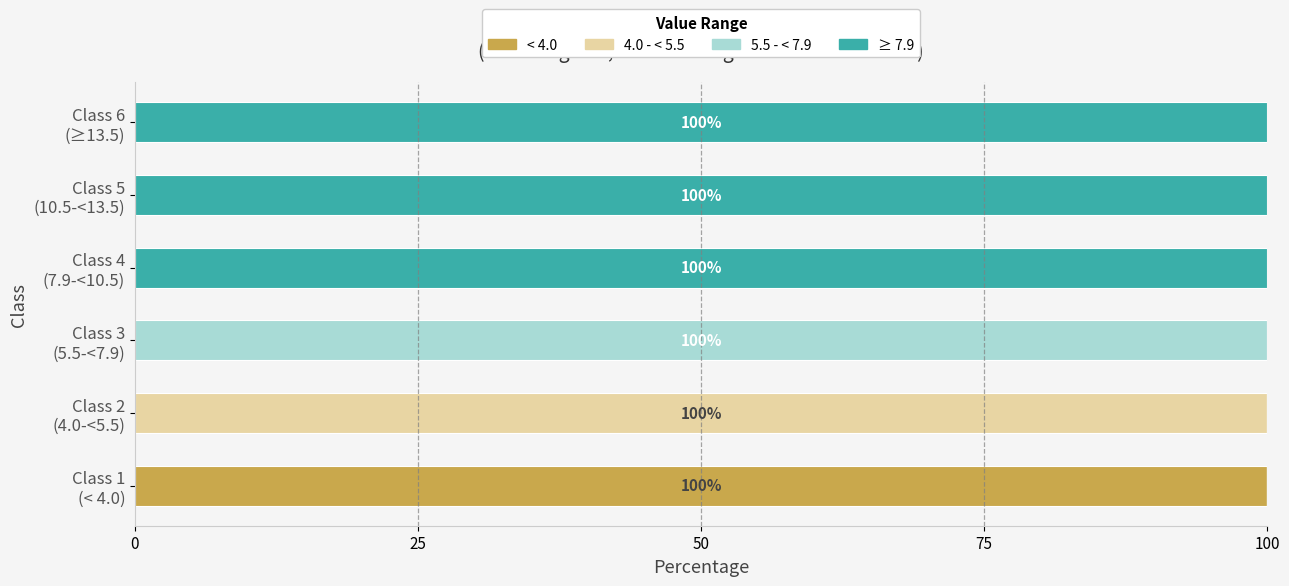

What is the maximum value for < 4.0?

100